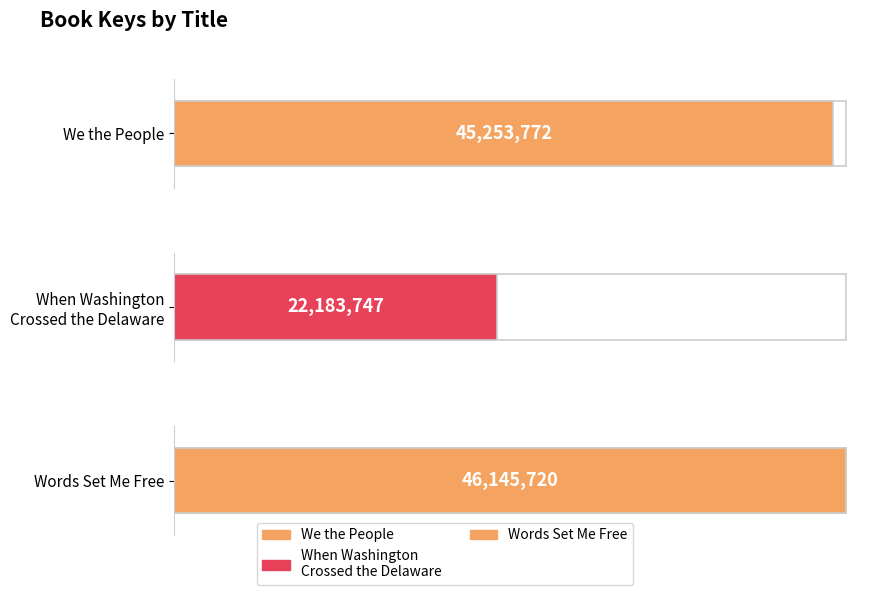

Does the chart contain stacked bars?

No